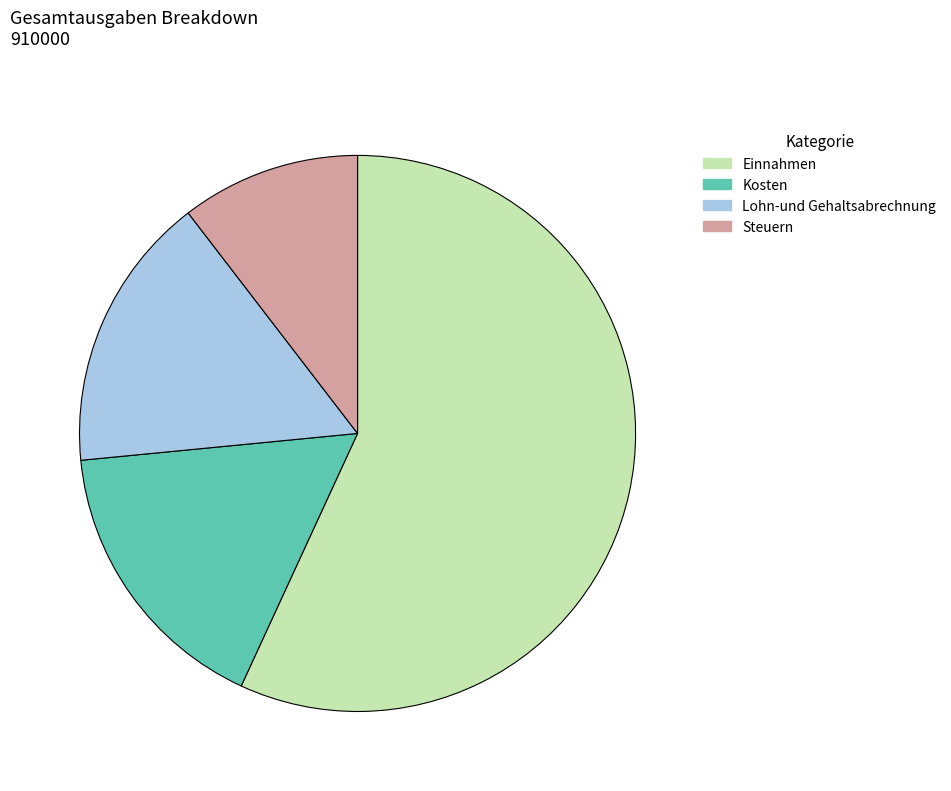

How many segments does this pie chart have?

4